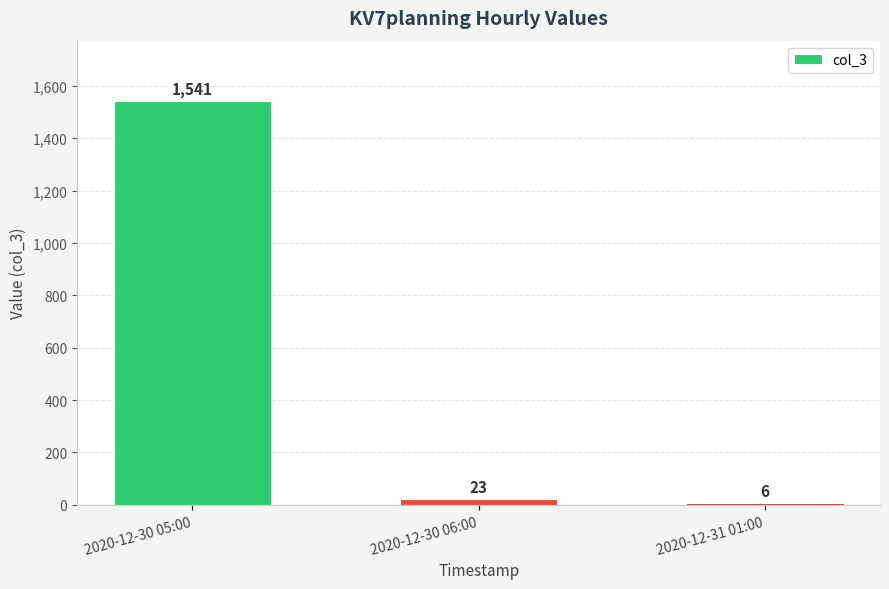

What is the greatest value displayed?

1541